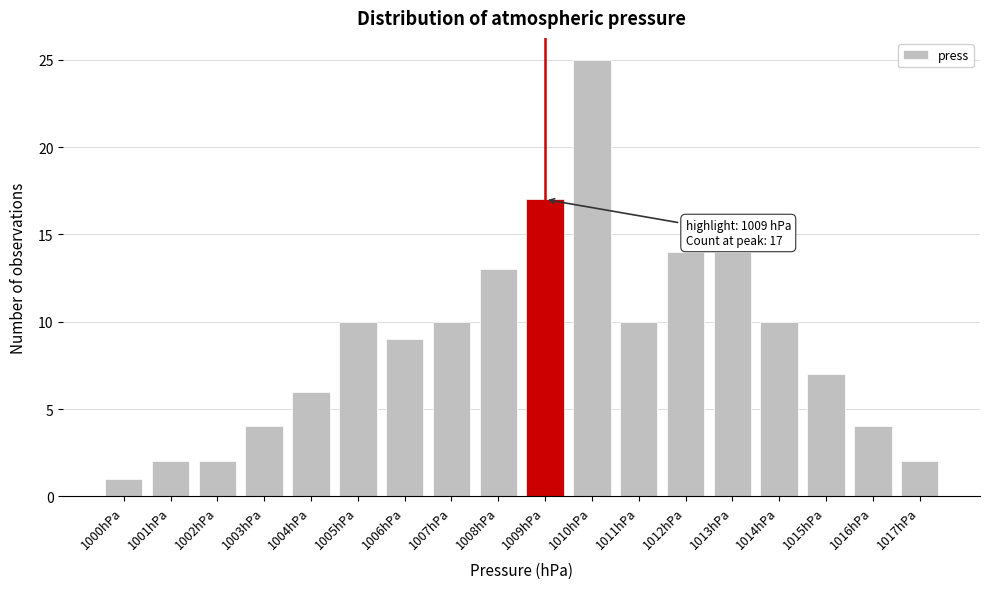

Over which range of the x-axis is the bar tallest?

1009.5 to 1010.5